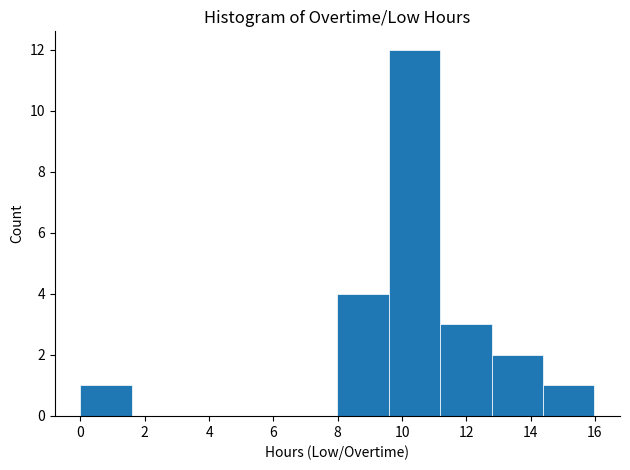

Reading left to right, transcribe this chart: for each bar, give the range it covers on the x-axis and its height. Neither the bar edges nor the heights are printed on the chart, so give them approximately, as read against the axes.

0.0 to 1.6: 1
1.6 to 3.2: 0
3.2 to 4.8: 0
4.8 to 6.4: 0
6.4 to 8.0: 0
8.0 to 9.6: 4
9.6 to 11.2: 12
11.2 to 12.8: 3
12.8 to 14.4: 2
14.4 to 16.0: 1